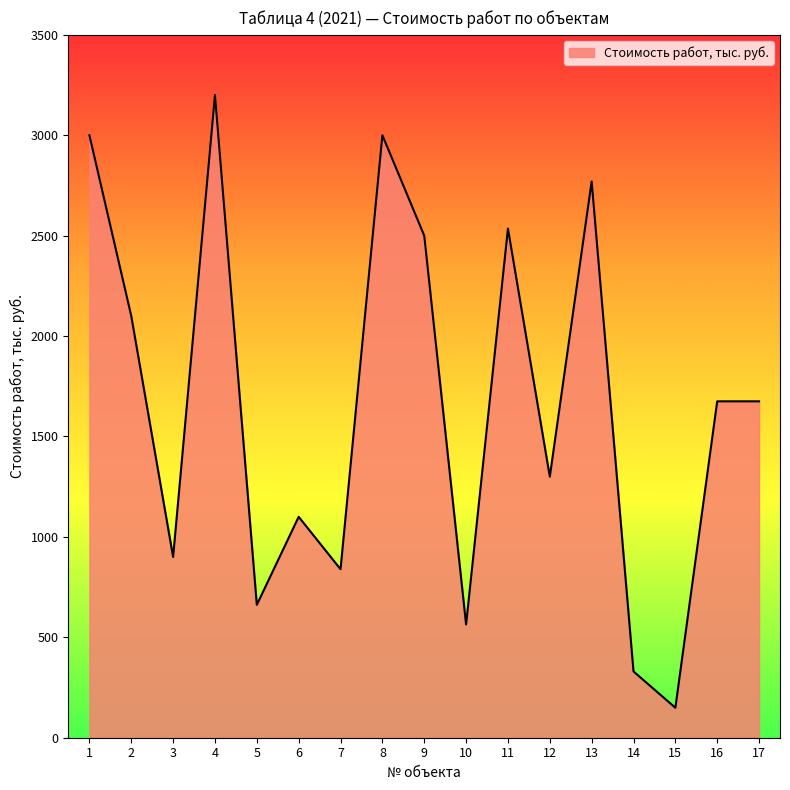

Does the chart have visible grid lines?

No